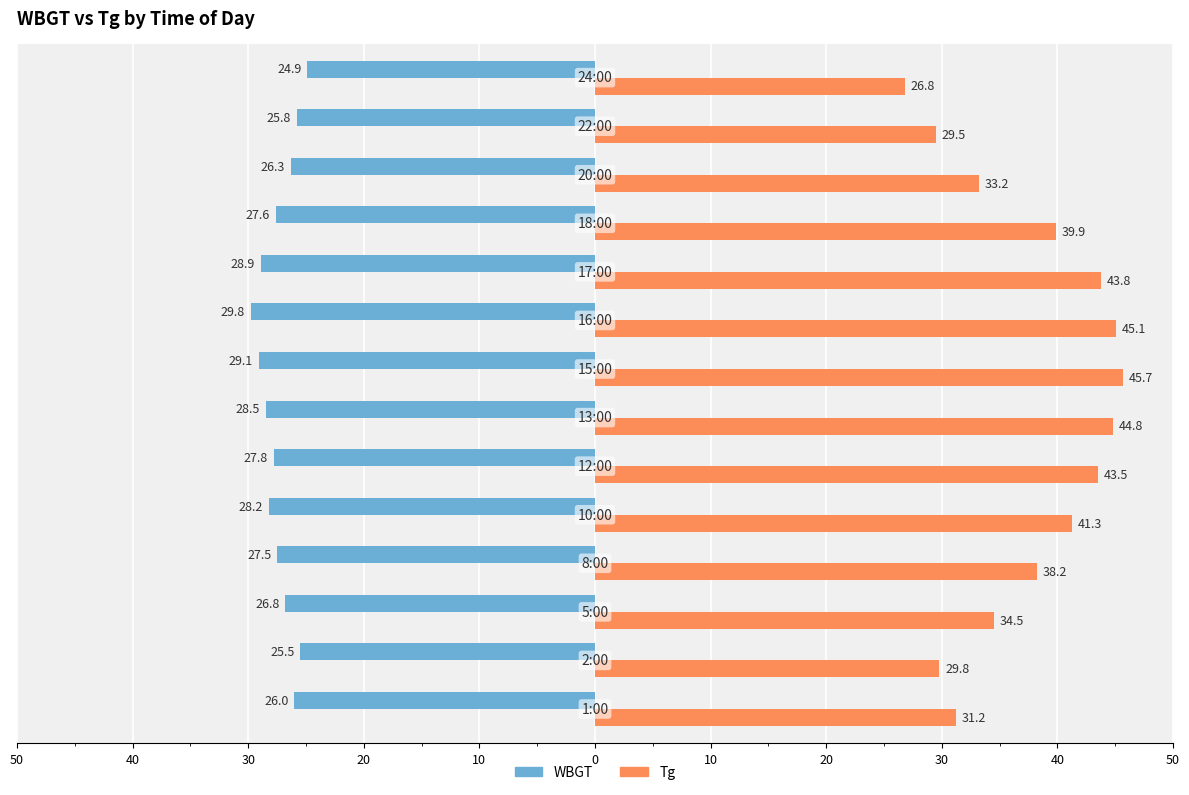

Which series has the largest total across all categories?

Tg